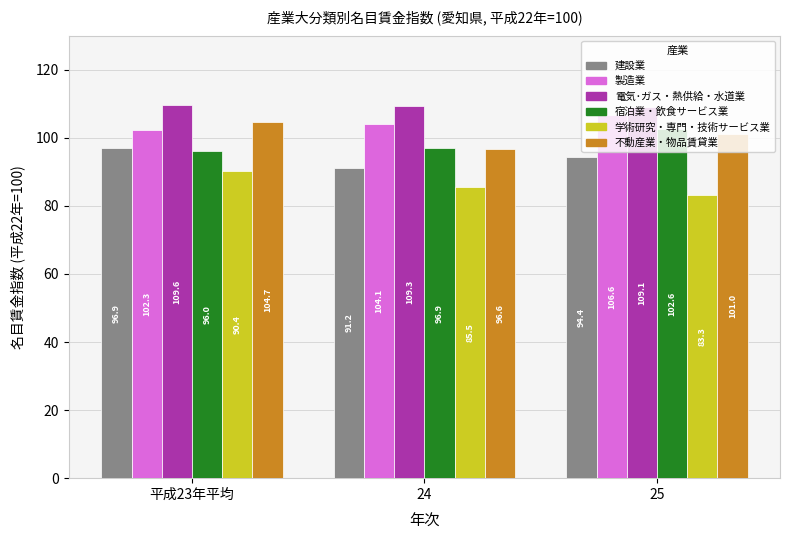

What is the difference between the 建設業 values at 25 and 24?

3.2